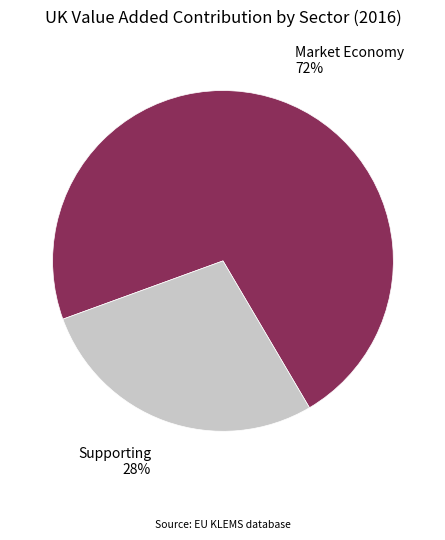

Does any single category account for the majority?

Yes